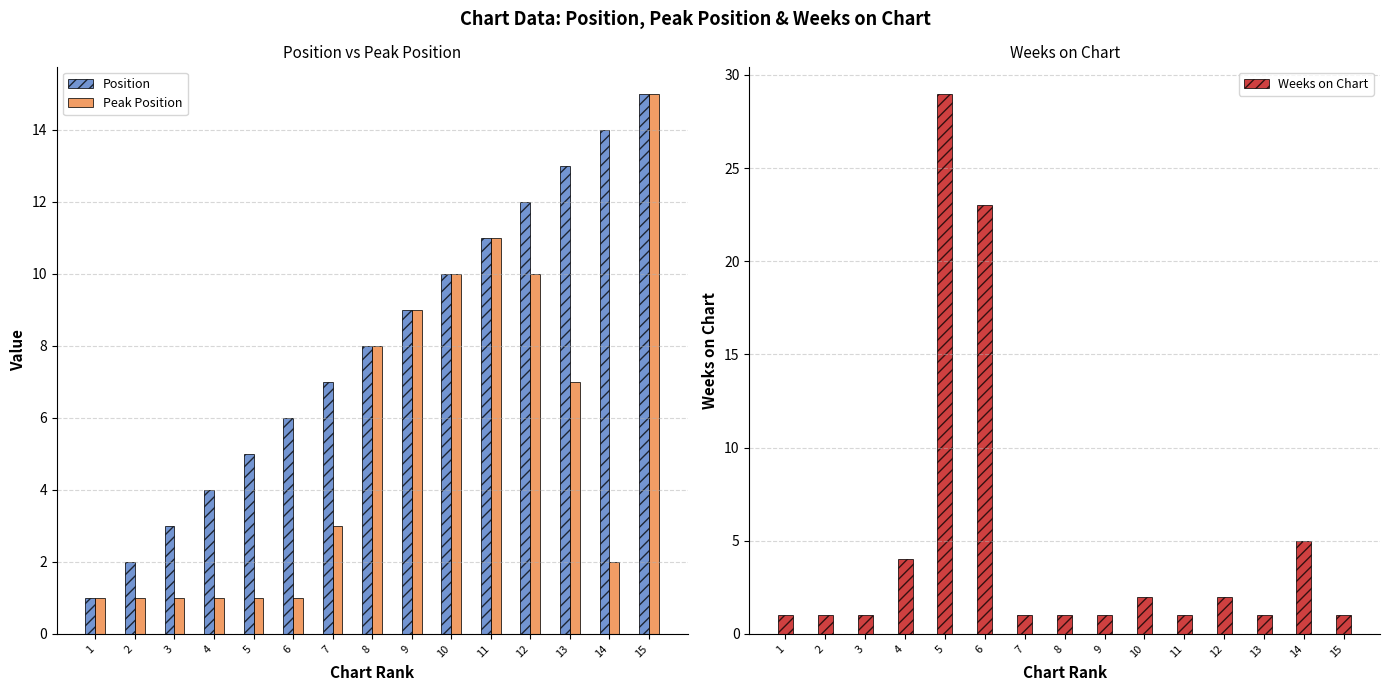

What is the greatest value displayed?

29